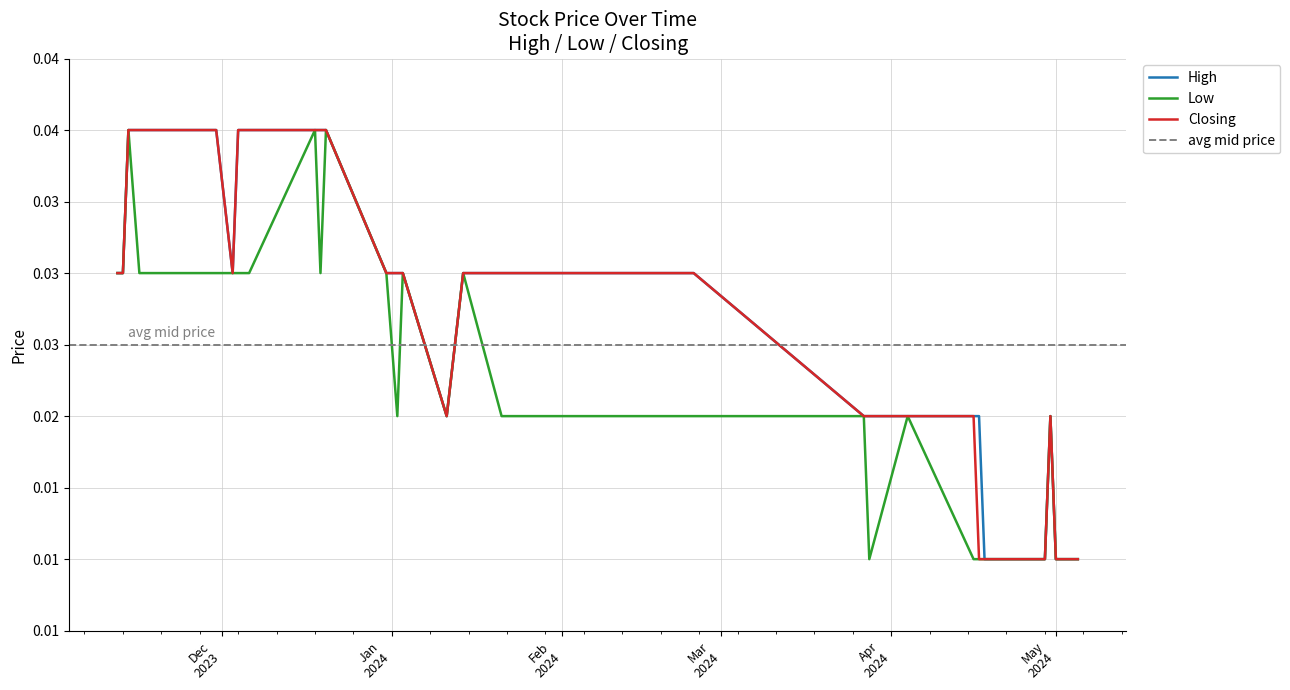

True or false: High and Low intersect in this chart.

False